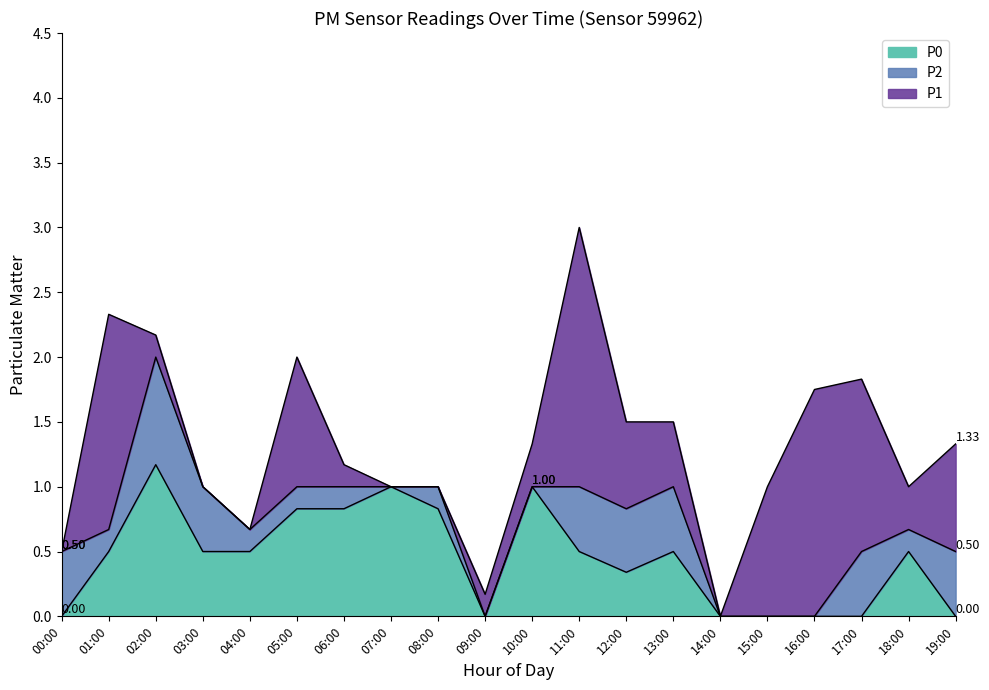

At which category is the sum across all series the highest?

11:00